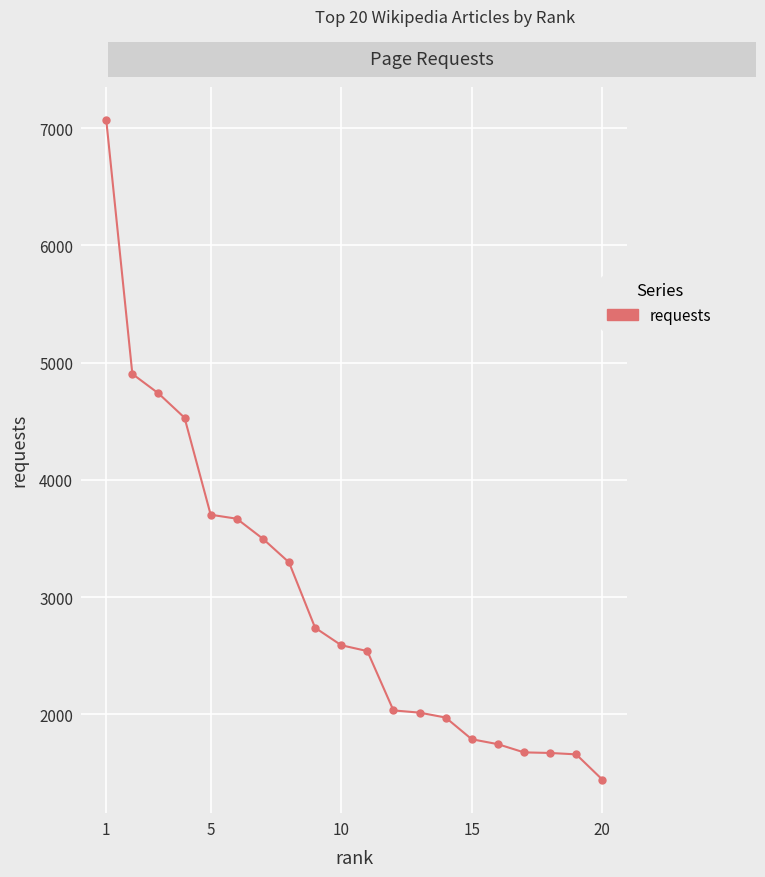

What is the value of the 20th point from the left?

1443